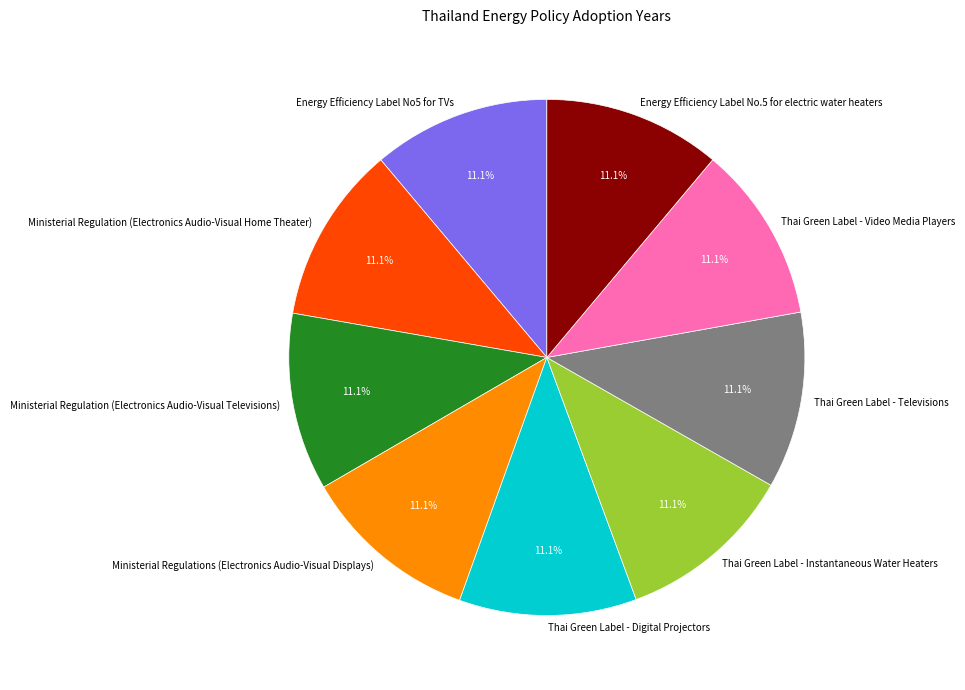

How many segments does this pie chart have?

9